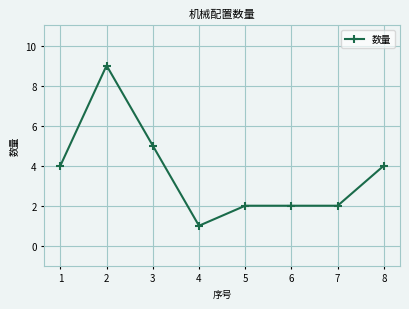

What is the difference between the maximum and second lowest values?

7